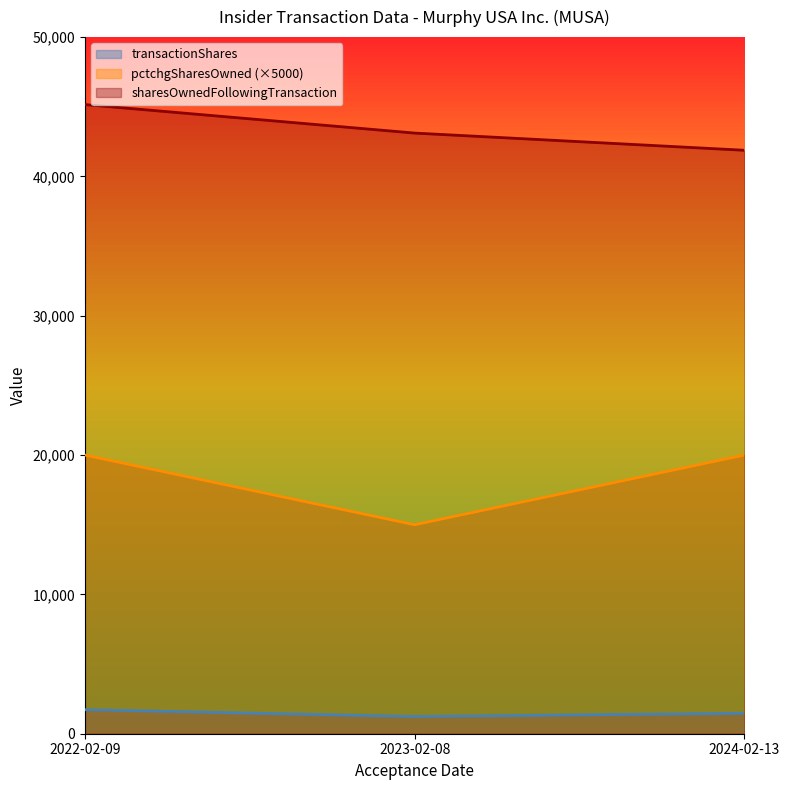

What position from the right is 2022-02-09?

3